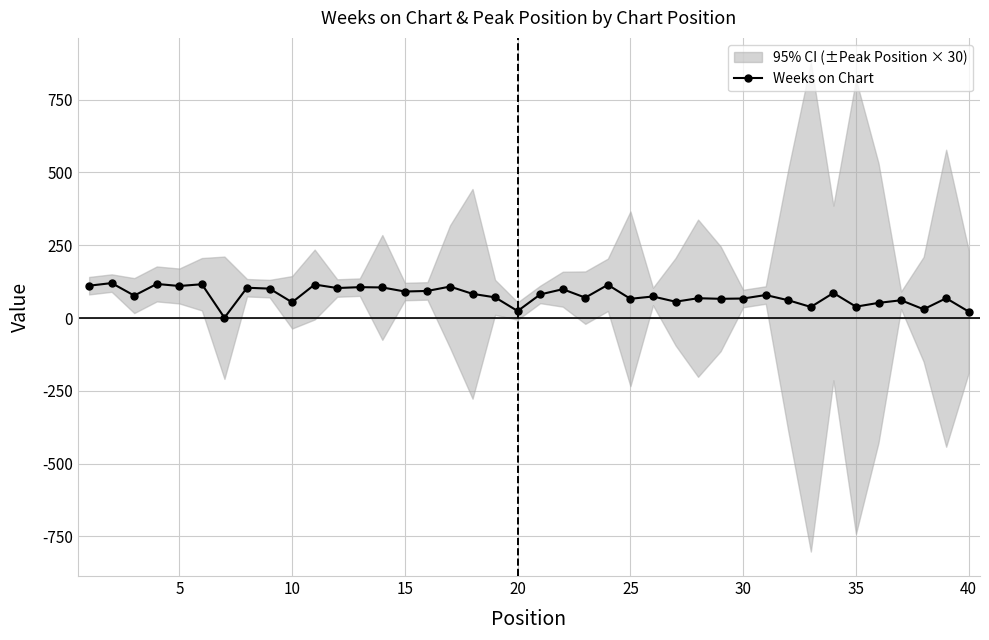

True or false: Weeks on Chart has more than 0 interior local peaks.

True